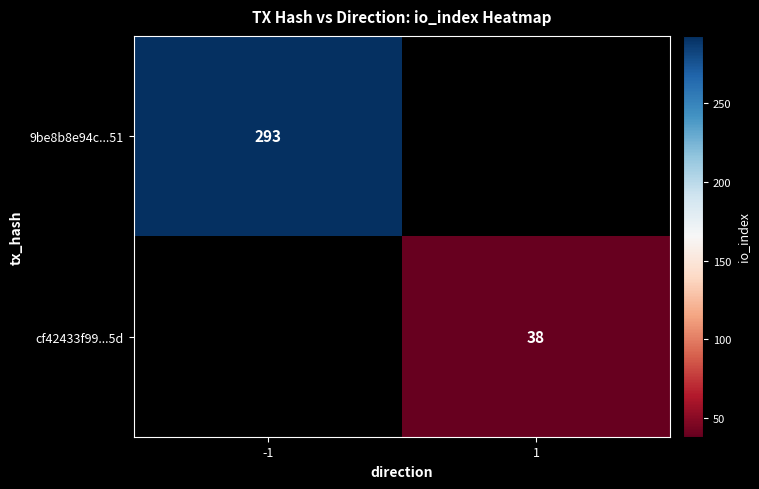

At how many categories does at least one series exceed 190?

1